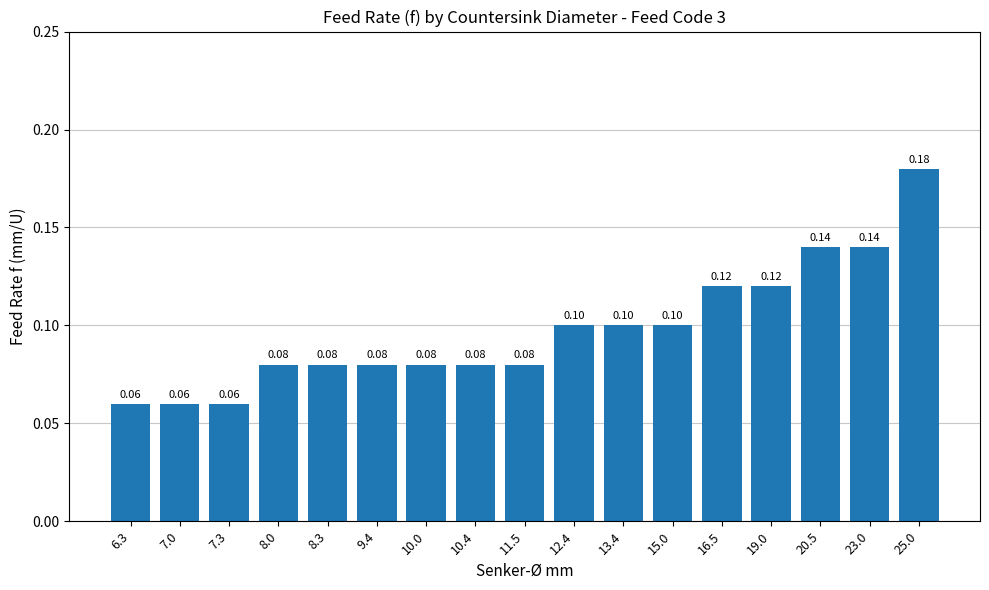

What is the smallest value displayed?

0.1